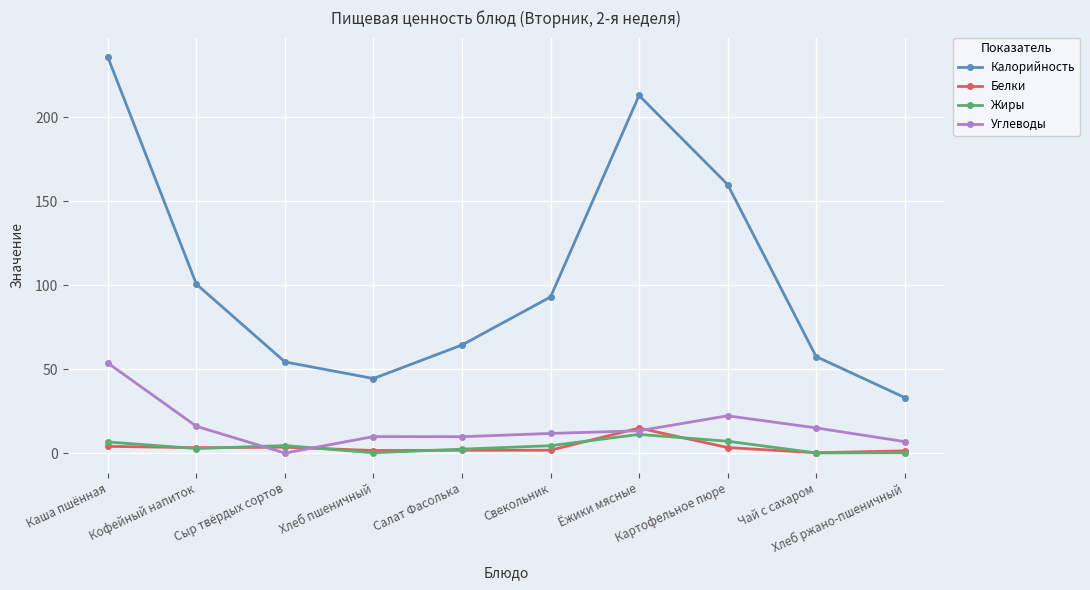

What is the difference between the highest and lowest values at Сыр твёрдых сортов?

54.3